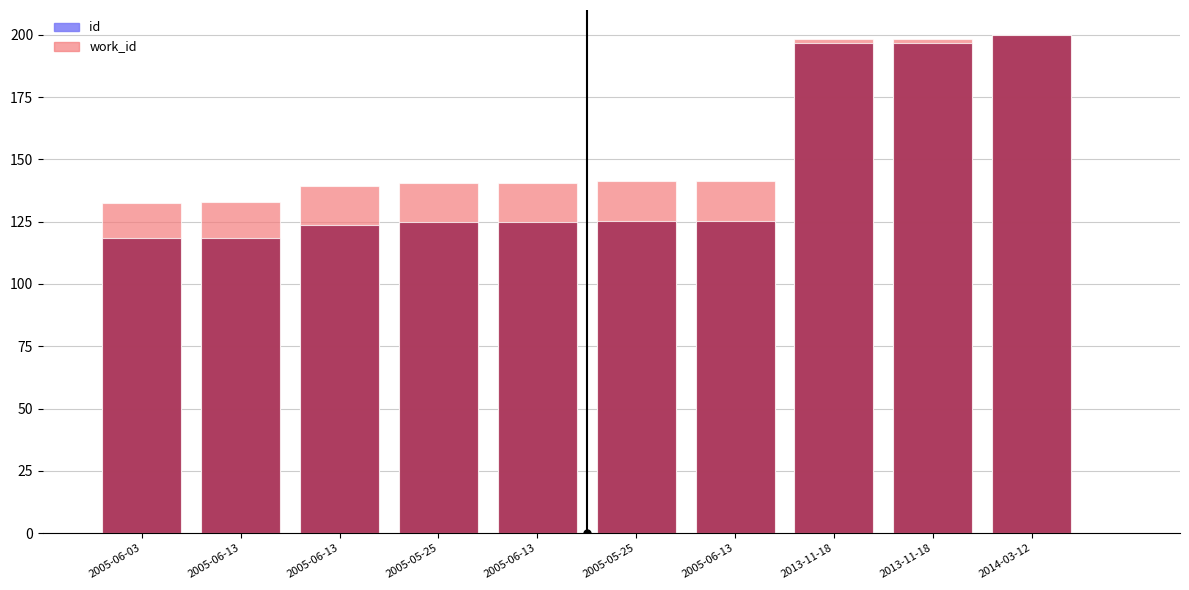

Is it true that id equals 196.8 at 2013-11-18?

True